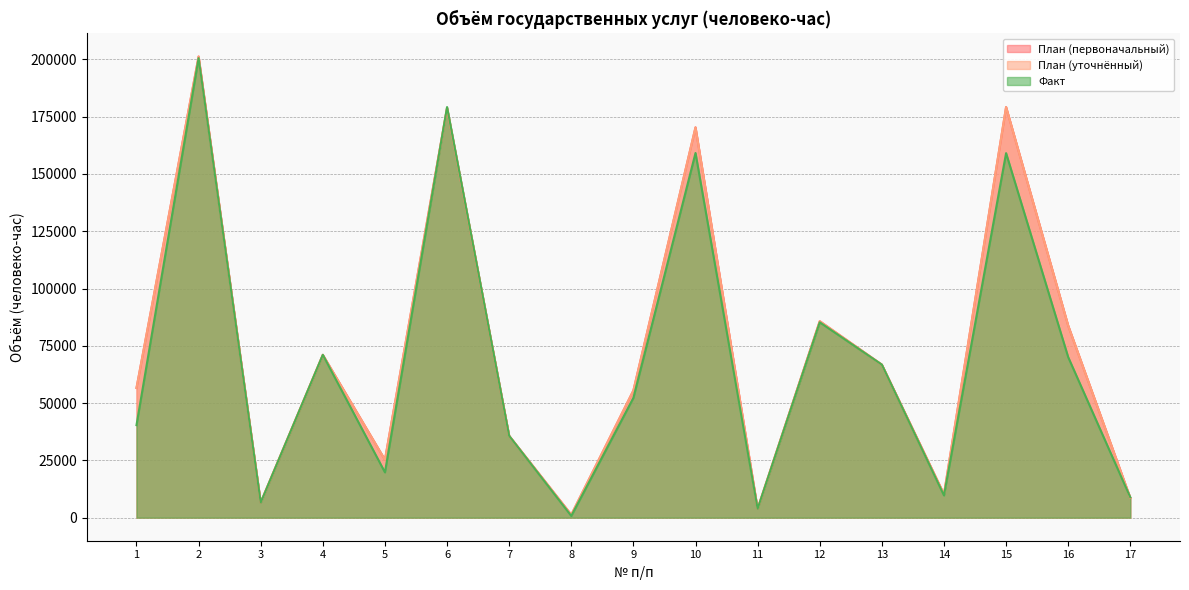

Which series has the widest spread of values?

План (первоначальный)